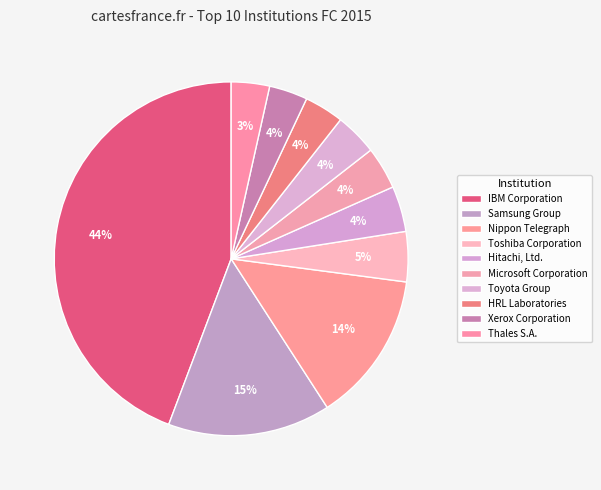

Which category has the biggest portion of the pie?

IBM Corporation